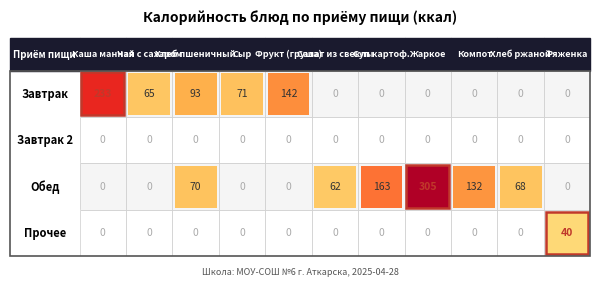

What is the maximum value shown in the chart?

305.8